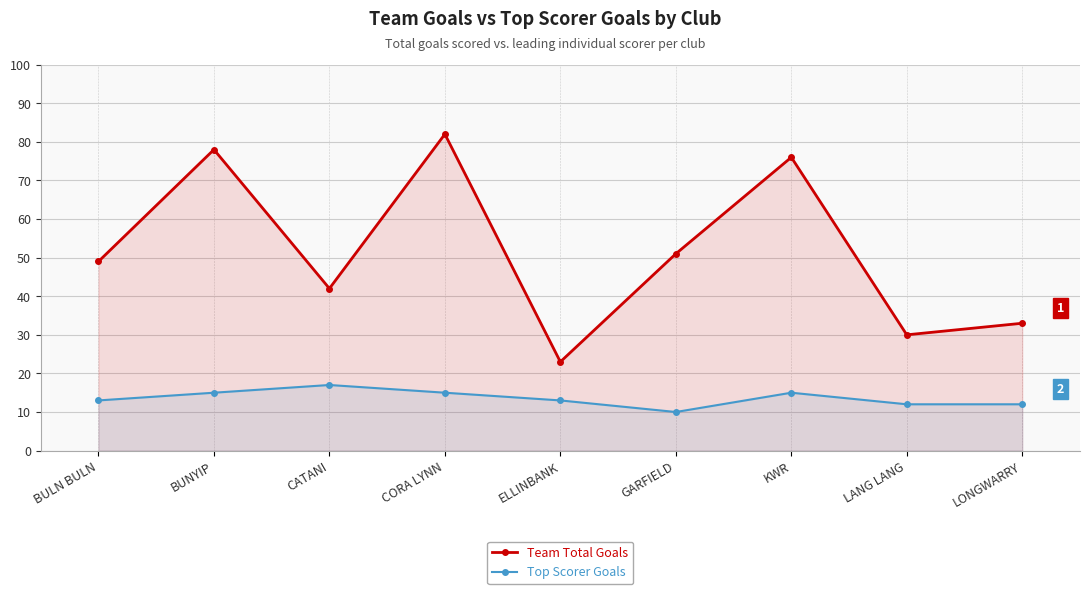

Reading left to right, extract all data points from this chart.

Team Total Goals: 49	78	42	82	23	51	76	30	33
Top Scorer Goals: 13	15	17	15	13	10	15	12	12